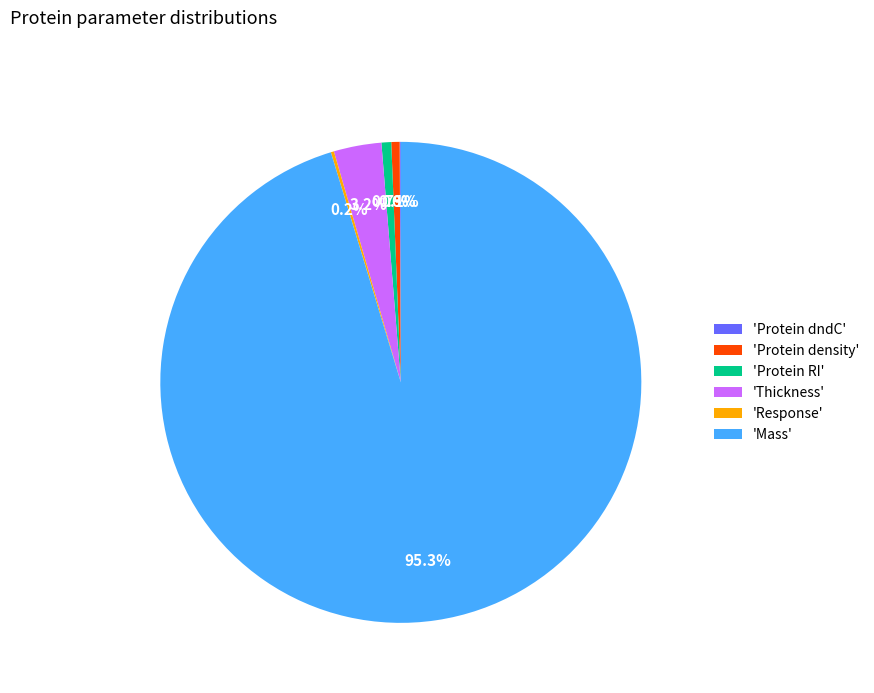

Combined, do 'Mass' and 'Thickness' account for over 50%?

Yes